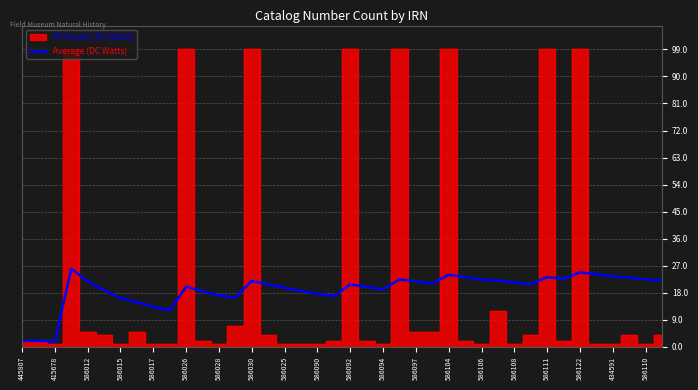

The Average (DC Watts) series shows 20.0 at 586026. True or false?

True